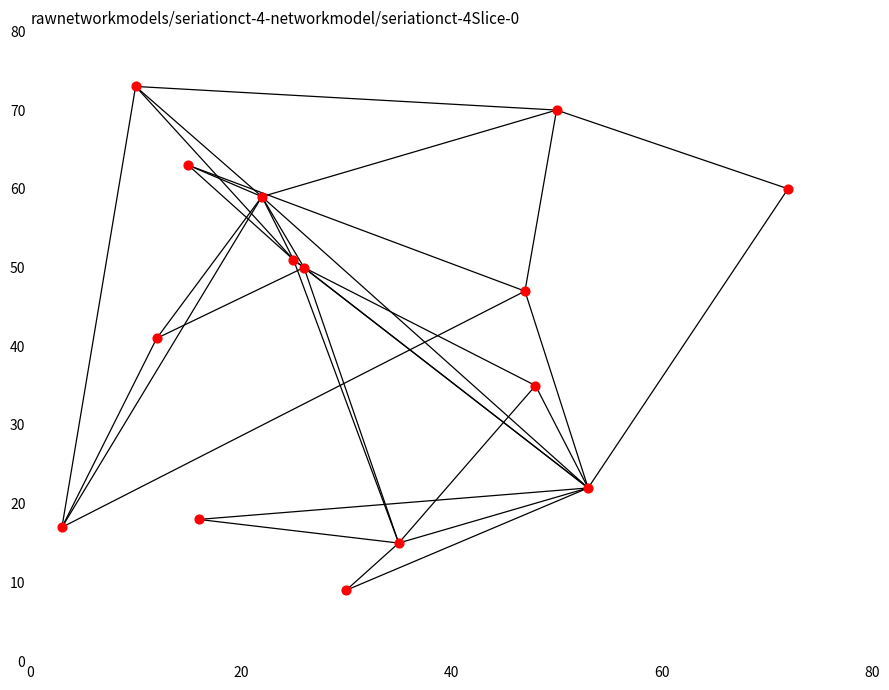

What is the range of Y values (max minus min)?

64